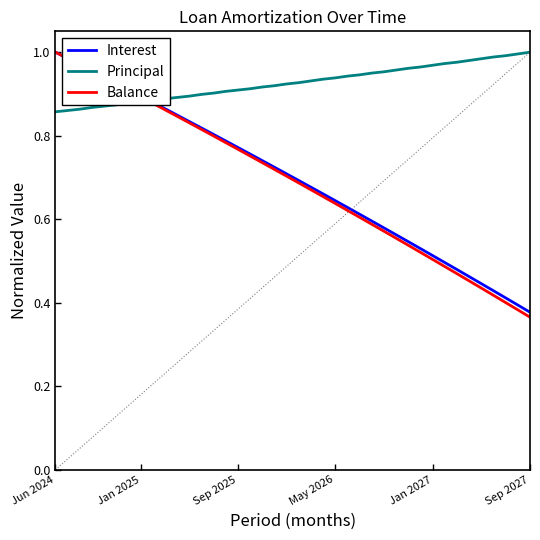

Which series has the widest spread of values?

Balance